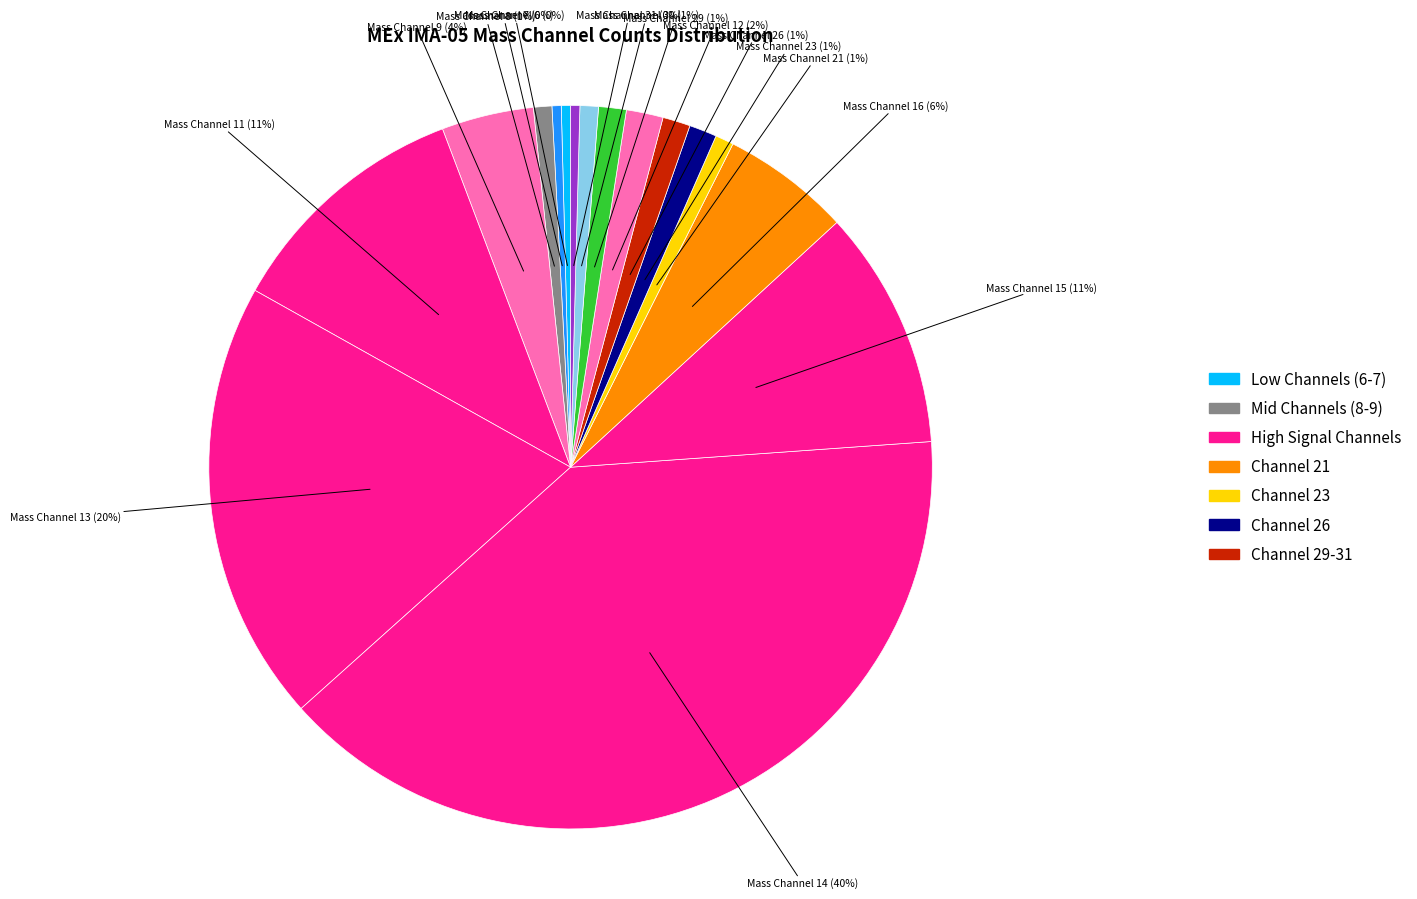

To the nearest percent, what is the average slice percentage?

6%